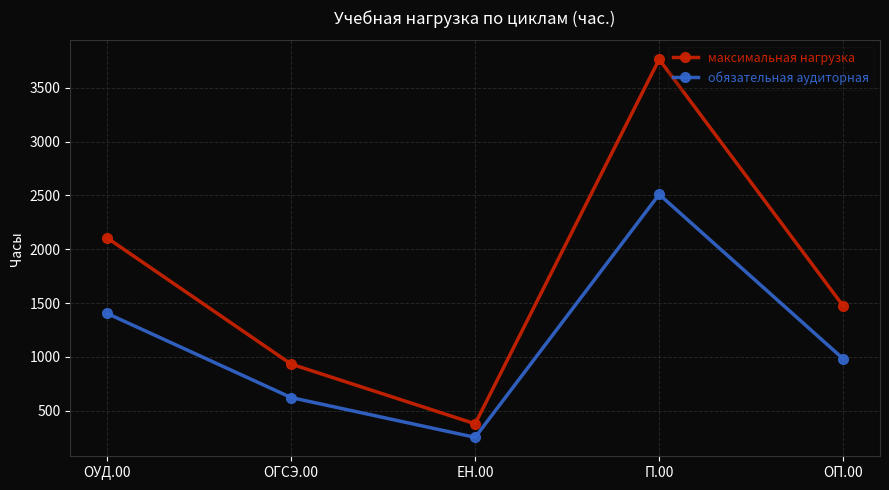

Reading left to right, what are all the values shown in this chart?

максимальная нагрузка: ОУД.00=2106	ОГСЭ.00=933	ЕН.00=378	П.00=3765	ОП.00=1473
обязательная аудиторная: ОУД.00=1404	ОГСЭ.00=622	ЕН.00=252	П.00=2510	ОП.00=982